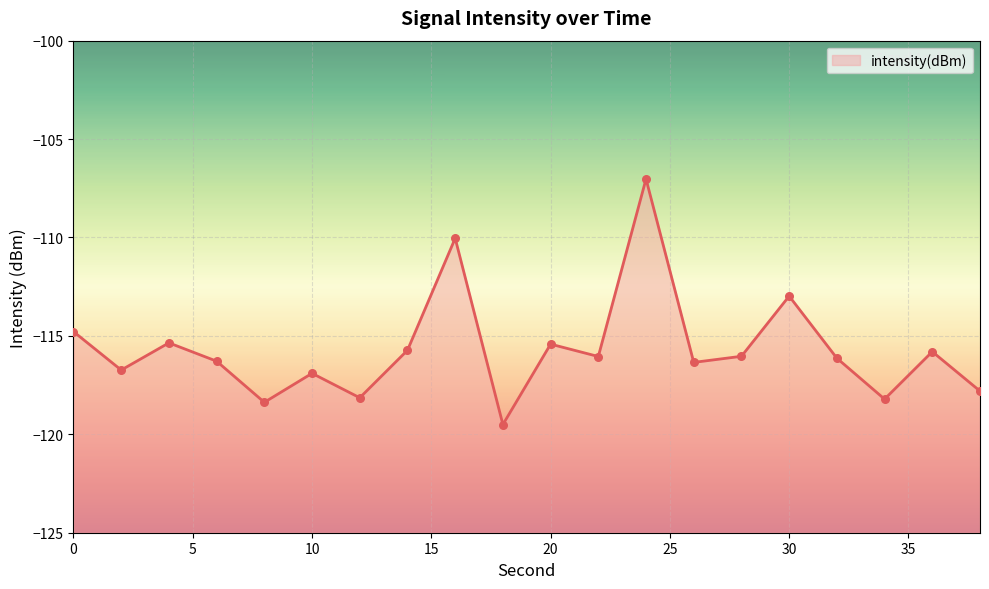

Between 6 and 2, which is larger?

6